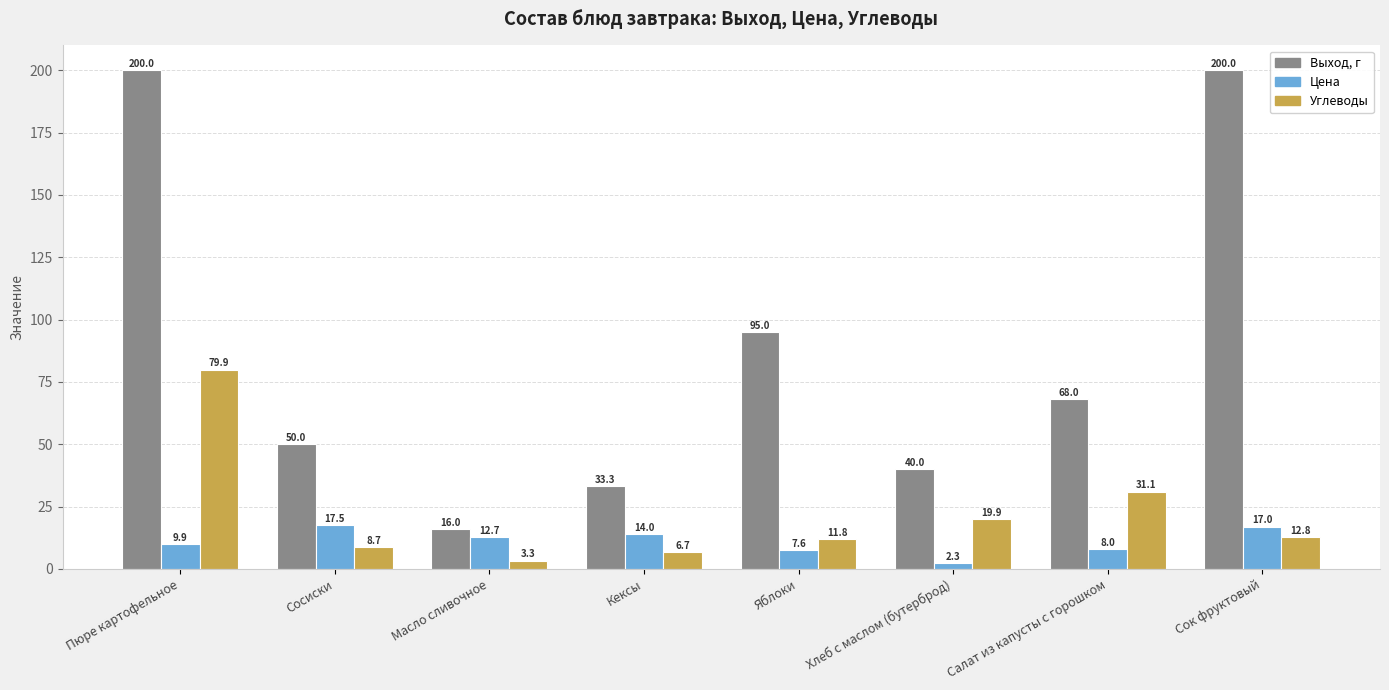

At which category is the sum across all series the highest?

Пюре картофельное